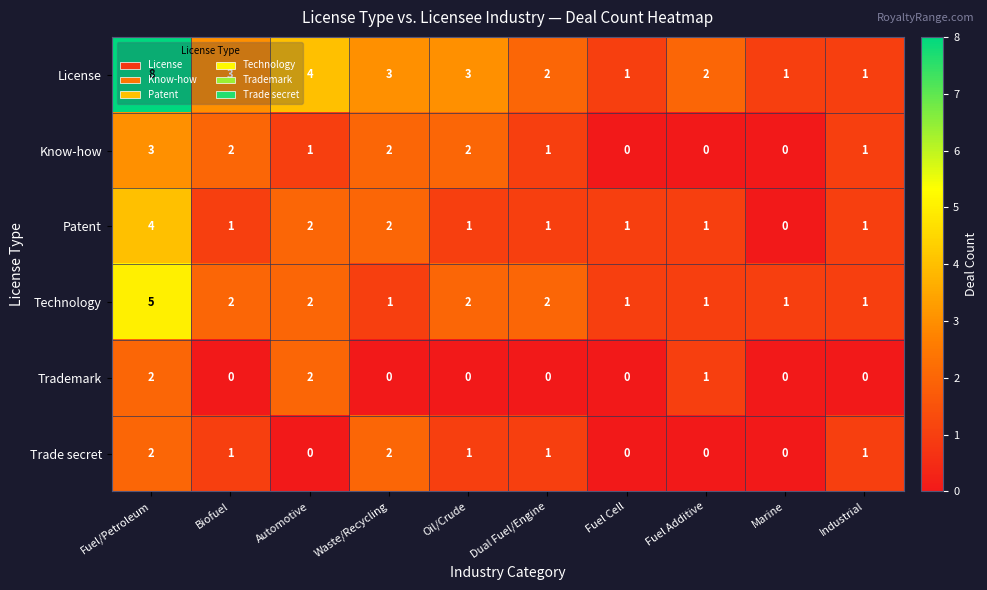

How many categories are shown in the chart?

10